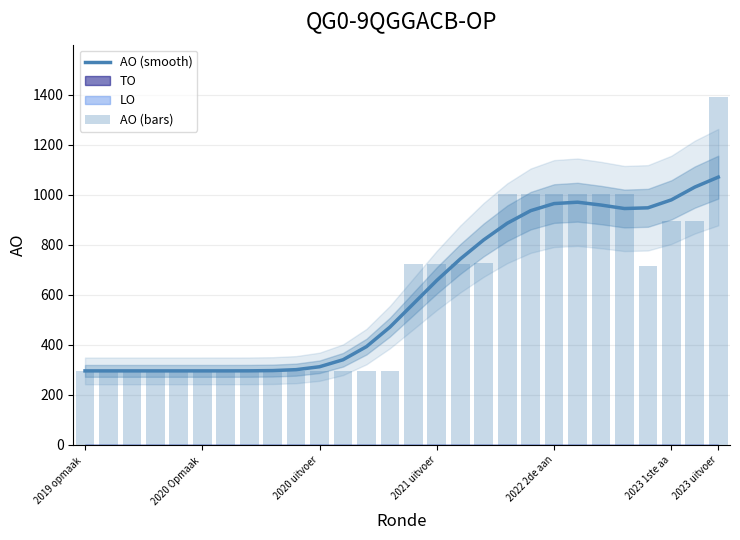

The AO (smooth) series shows 267.9 at 2021 uitvoer. True or false?

False